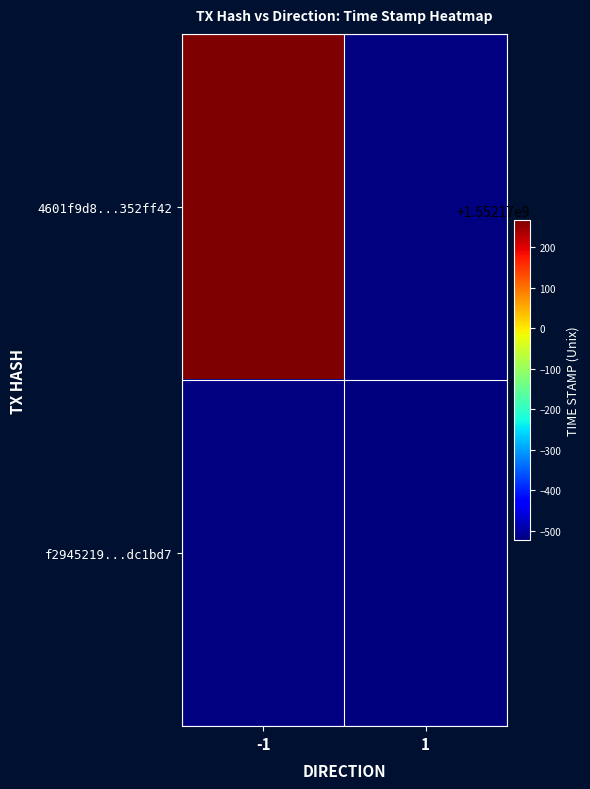

The value of 4601f9d8378369abf2bd07358adc706e352ff42 at time_stamp is 2625311258. True or false?

False